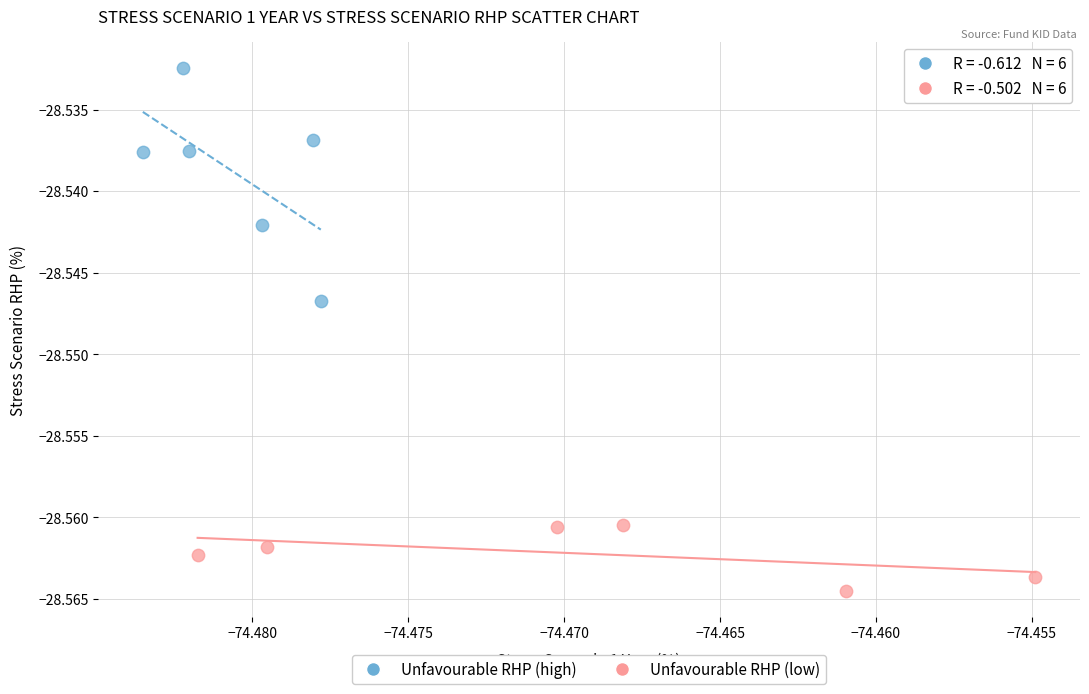

What are all the series names shown in the legend?

Unfavourable RHP (high), Unfavourable RHP (low)